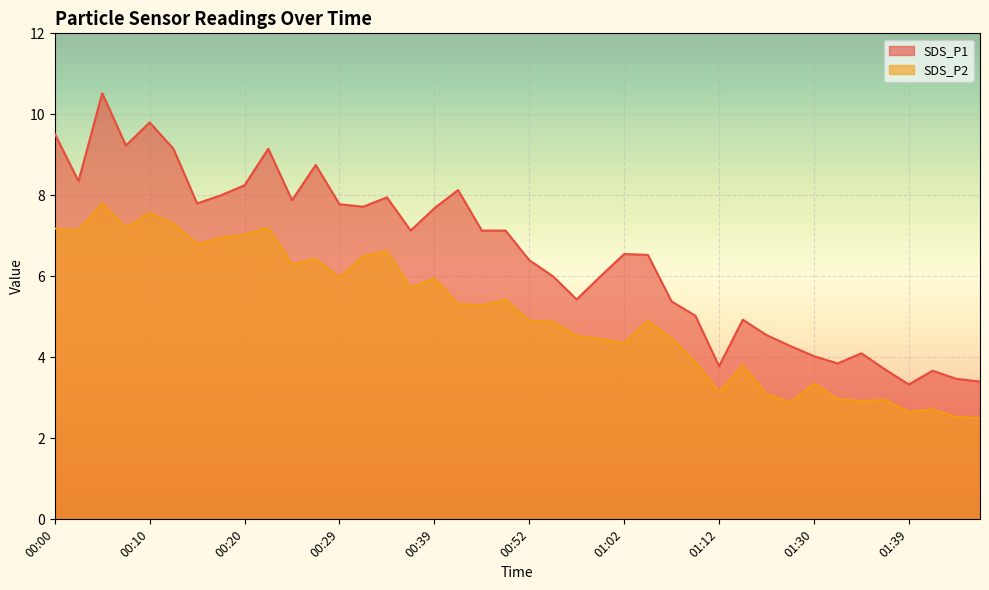

At which label does SDS_P1 reach its peak?

00:05